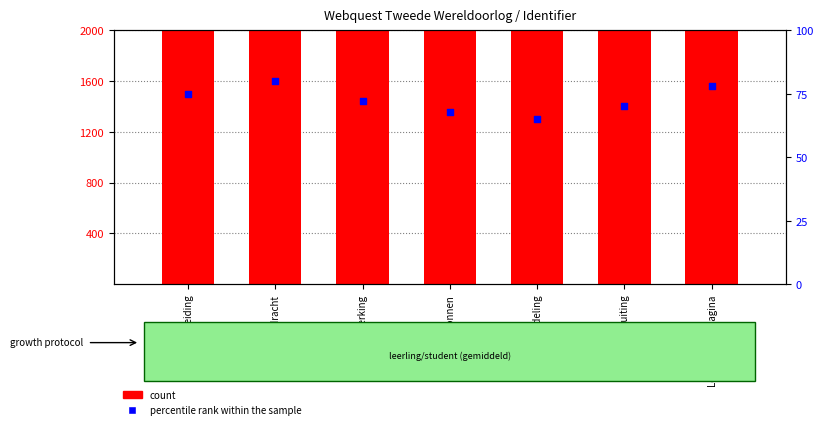

Which series reaches the maximum Y coordinate?

count